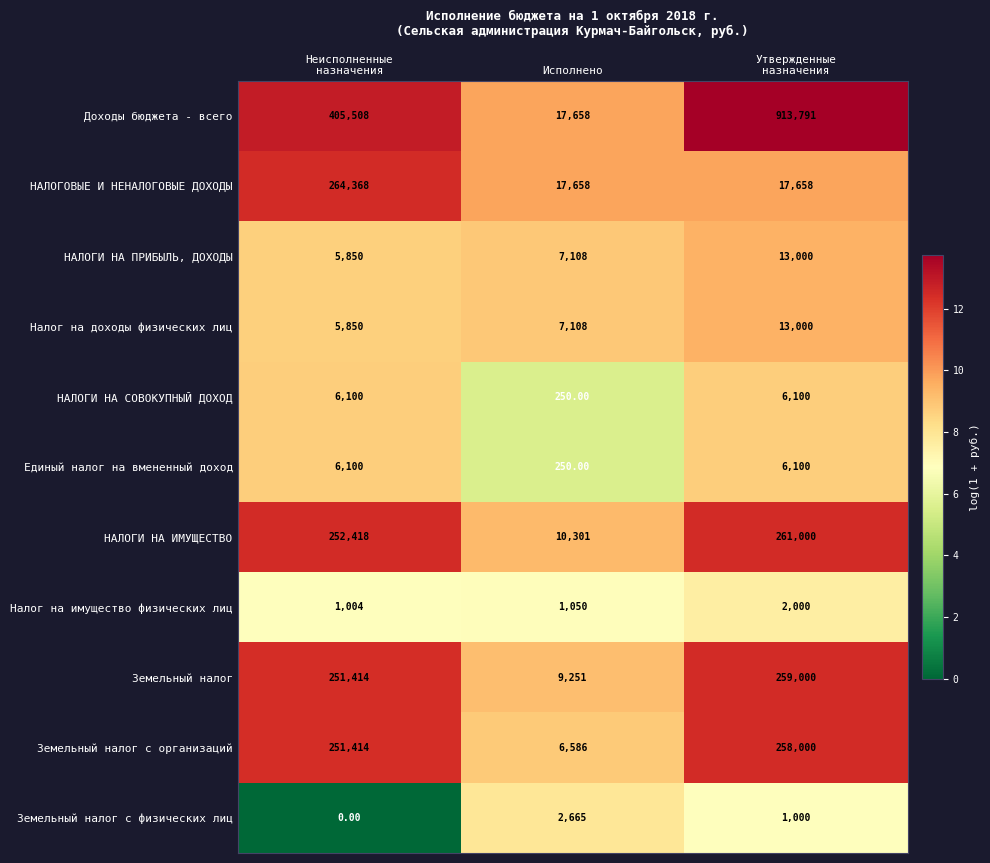

At which category is the sum across all series the highest?

Утвержденные
назначения